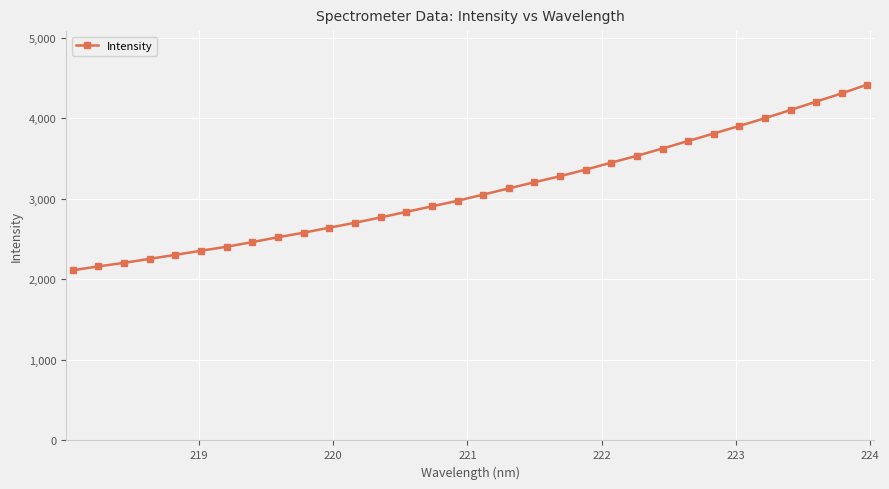

What is the difference between the second highest and second lowest values?

2147.8